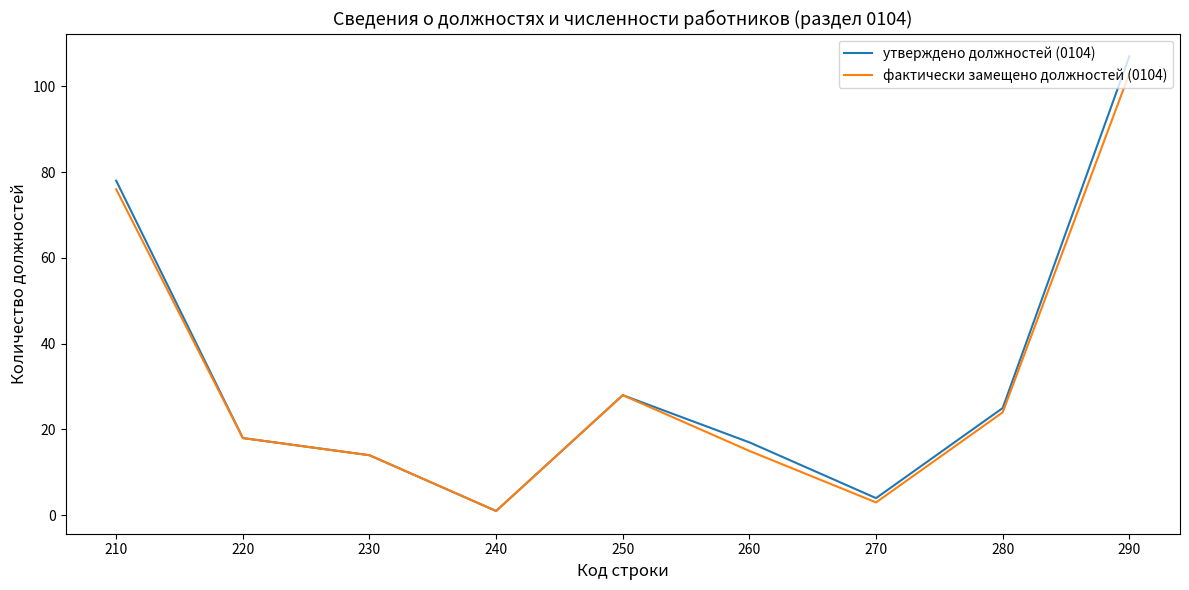

True or false: утверждено должностей (0104) has more than 1 points higher than both neighbors.

False